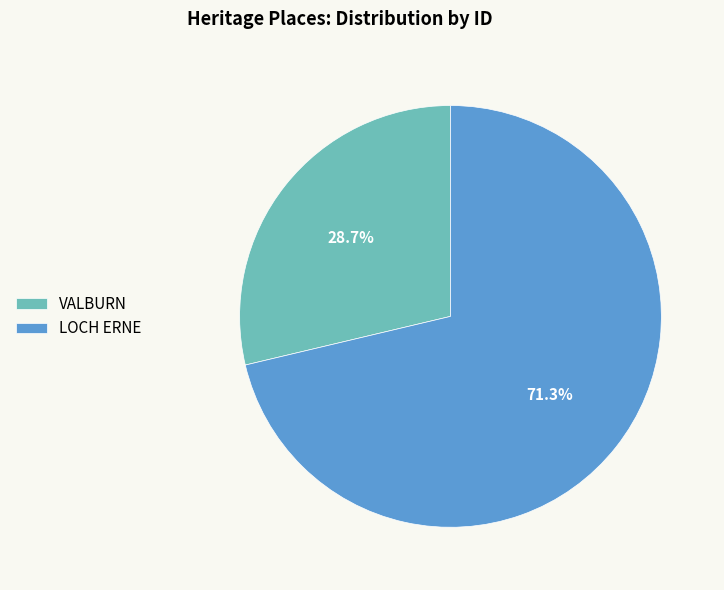

Combined, what portion of the pie is LOCH ERNE and VALBURN?

100.0%